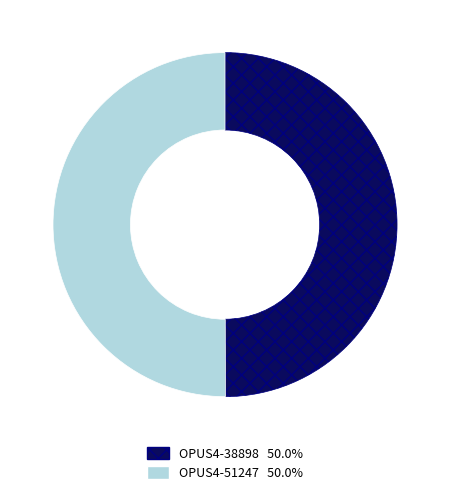

Approximately how many times larger is the value at OPUS4-51247 compared to OPUS4-38898?

1.0